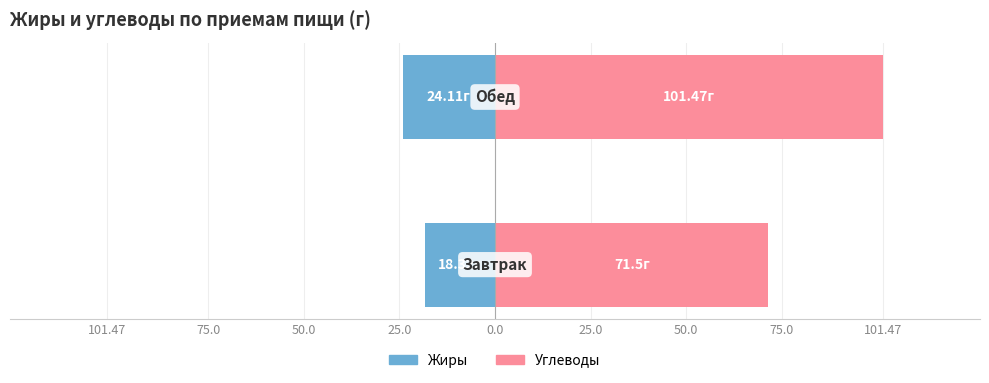

Reading left to right, transcribe all the data shown in this chart.

Жиры: 25.0=-18.3	50.0=-24.1
Углеводы: 25.0=71.5	50.0=101.5